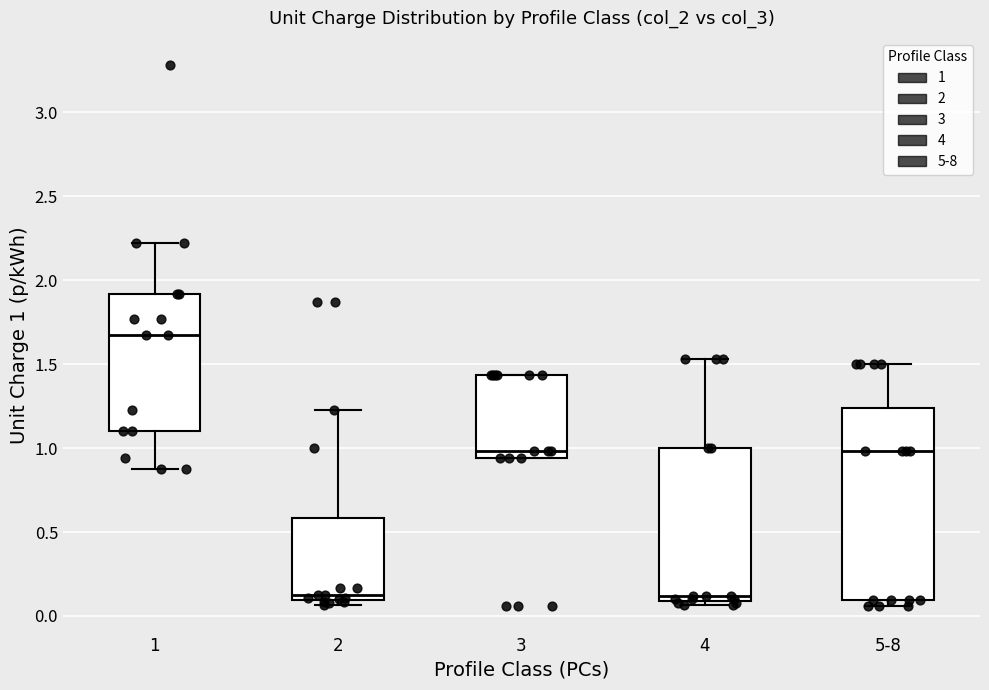

Reading left to right, read every box against the y-axis: the position of its median line, the range the box covers, and the ends of its whiskers. The values are not printed on the chart, so give them approximately, as read against the axis.

1: median 1.70, box 1.10 to 1.90, whiskers 0.85 to 2.20
2: median 0.15, box 0.10 to 0.60, whiskers 0.05 to 1.25
3: median 1.00, box 0.95 to 1.45, whiskers 0.95 to 1.45
4: median 0.10 (just above the box's lower edge), box 0.10 to 1.00, whiskers 0.05 to 1.55
5-8: median 1.00, box 0.10 to 1.25, whiskers 0.05 to 1.50